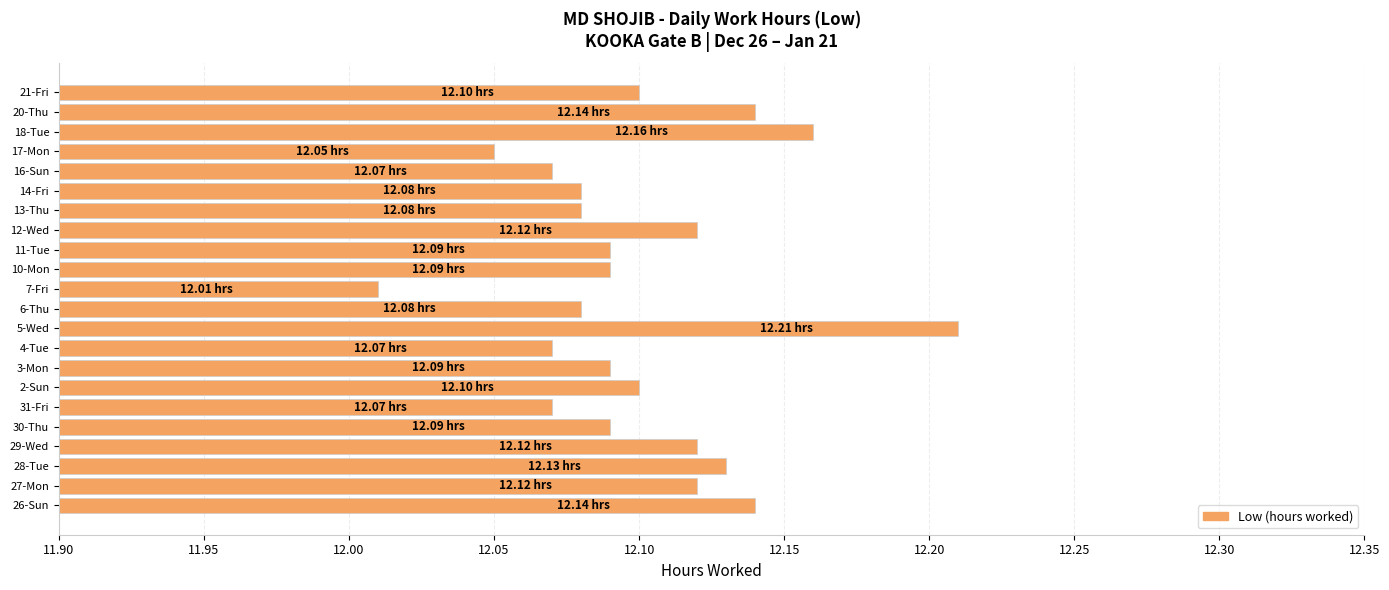

What is the sum of all values?

266.2